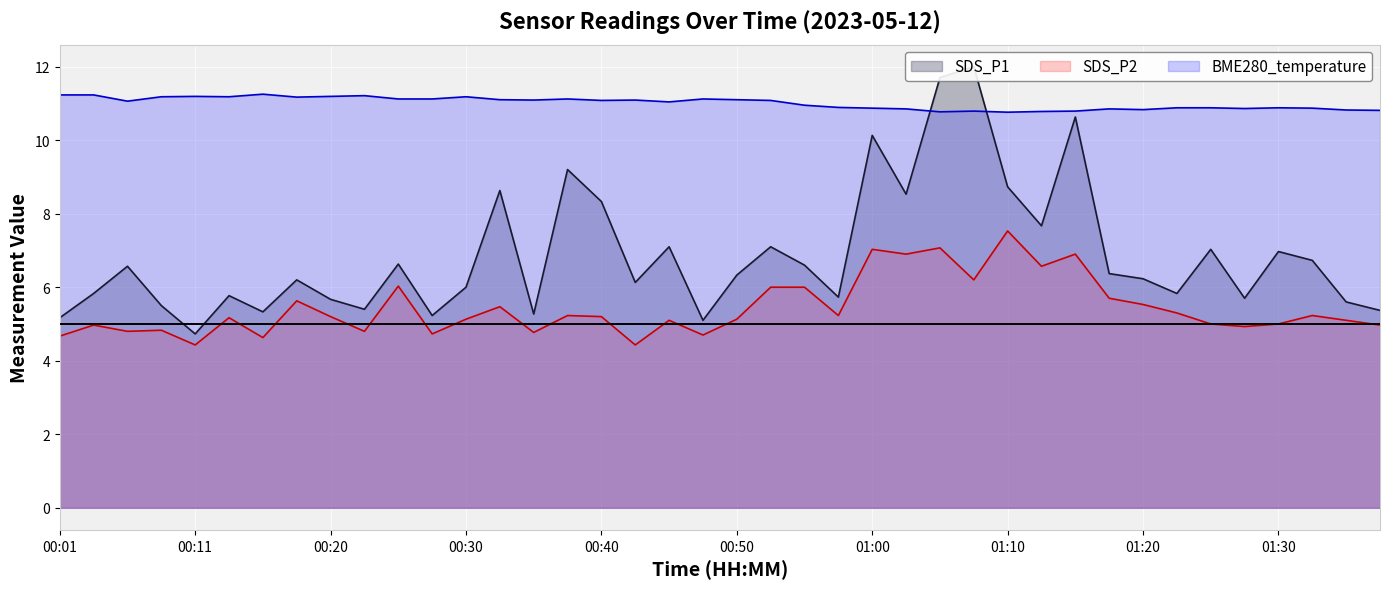

Reading left to right, list all the values displayed in this chart.

SDS_P1: 5.2	5.8	6.6	5.5	4.7	5.8	5.3	6.2	5.7	5.4	6.6	5.2	6.0	8.6	5.3	9.2	8.3	6.1	7.1	5.1	6.3	7.1	6.6	5.7	10.1	8.5	11.7	12.0	8.7	7.7	10.6	6.4	6.2	5.8	7.0	5.7	7.0	6.7	5.6	5.4
SDS_P2: 4.7	5.0	4.8	4.8	4.4	5.2	4.6	5.6	5.2	4.8	6.0	4.7	5.1	5.5	4.8	5.2	5.2	4.4	5.1	4.7	5.1	6.0	6.0	5.2	7.0	6.9	7.1	6.2	7.5	6.6	6.9	5.7	5.5	5.3	5.0	4.9	5.0	5.2	5.1	5.0
BME280_temperature: 11.2	11.2	11.1	11.2	11.2	11.2	11.2	11.2	11.2	11.2	11.1	11.1	11.2	11.1	11.1	11.1	11.1	11.1	11.0	11.1	11.1	11.1	10.9	10.9	10.9	10.8	10.8	10.8	10.8	10.8	10.8	10.8	10.8	10.9	10.9	10.9	10.9	10.9	10.8	10.8